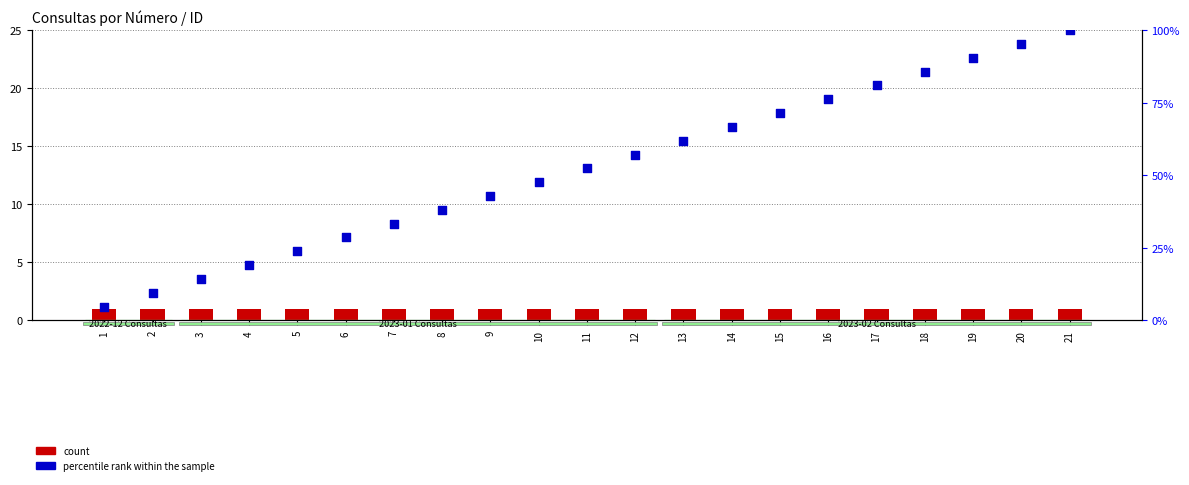

Which series has the largest total across all categories?

percentile rank within the sample